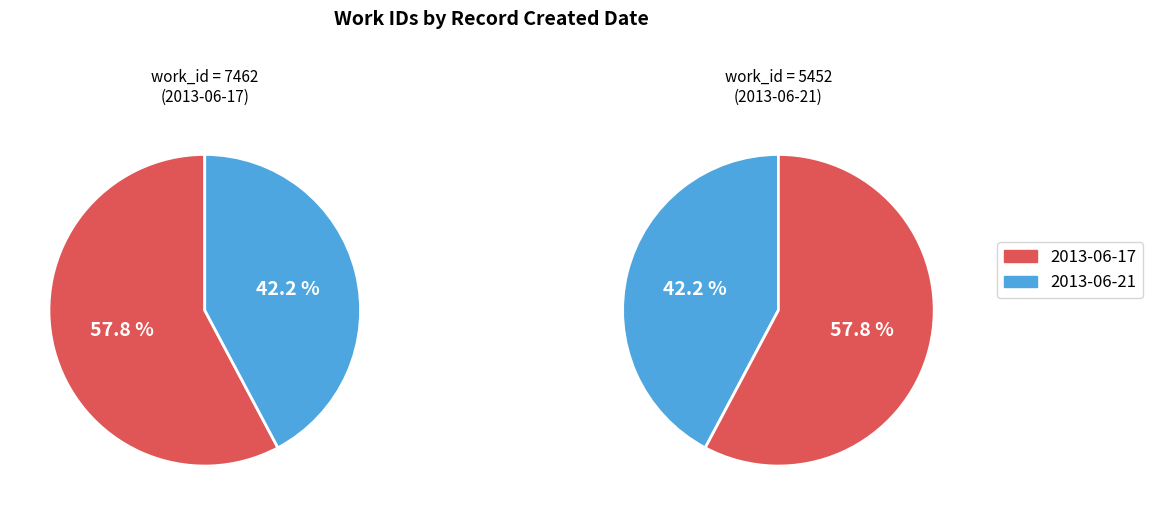

Which slice is the smallest?

2013-06-21